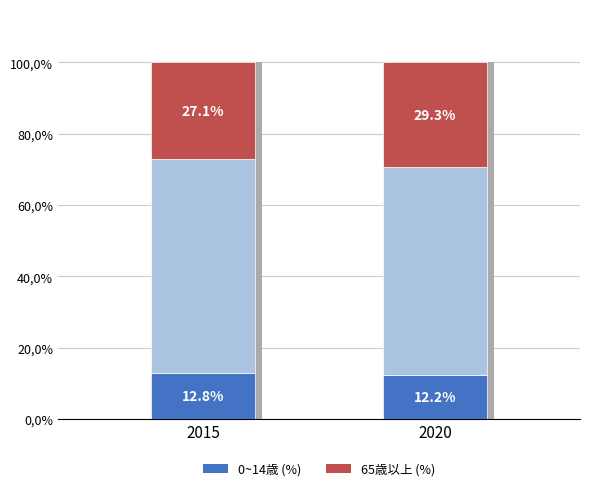

Reading left to right, what are all the values shown in this chart?

0~14歳 (%): 12.8	12.2
15~64歳 (%): 60.1	58.5
65歳以上 (%): 27.1	29.3